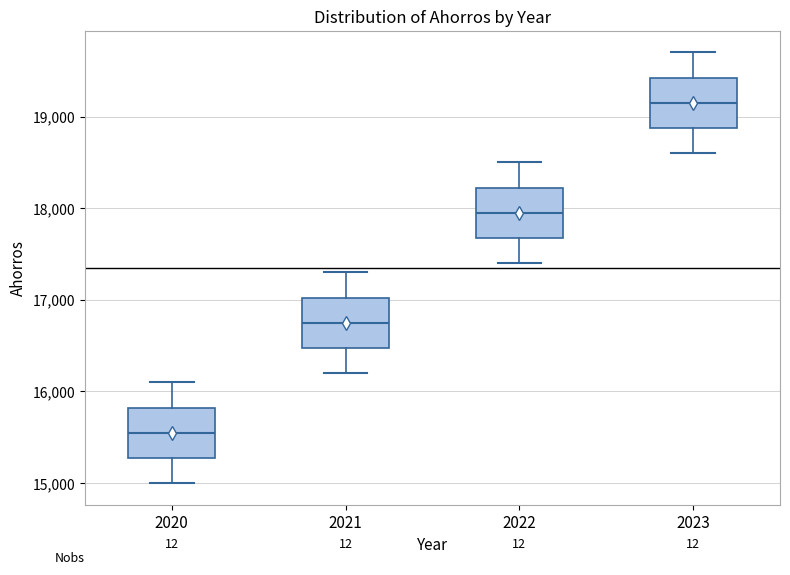

Reading left to right, transcribe this box plot: for each box, give where its median line is, the range the box spans, and where its two whiskers end, as read against the y-axis. The values are not printed on the chart, so give them approximately, as read against the axis.

2020: median 15600, box 15300 to 15800, whiskers 15000 to 16100
2021: median 16800, box 16500 to 17000, whiskers 16200 to 17300
2022: median 18000, box 17700 to 18200, whiskers 17400 to 18500
2023: median 19200, box 18900 to 19400, whiskers 18600 to 19700